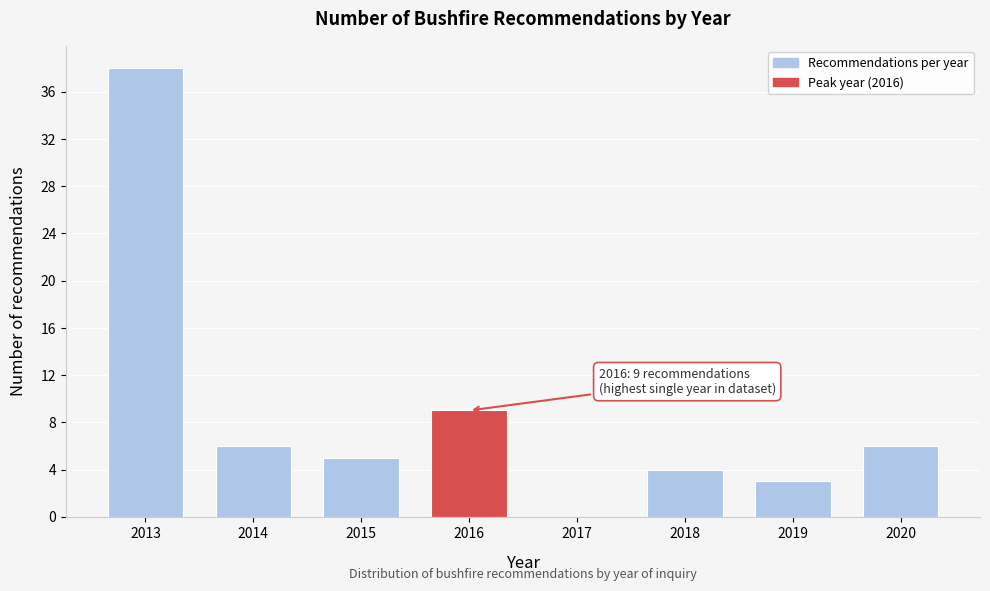

Reading left to right, list all the values displayed in this chart.

2013=38	2014=6	2015=5	2016=9	2017=0	2018=4	2019=3	2020=6